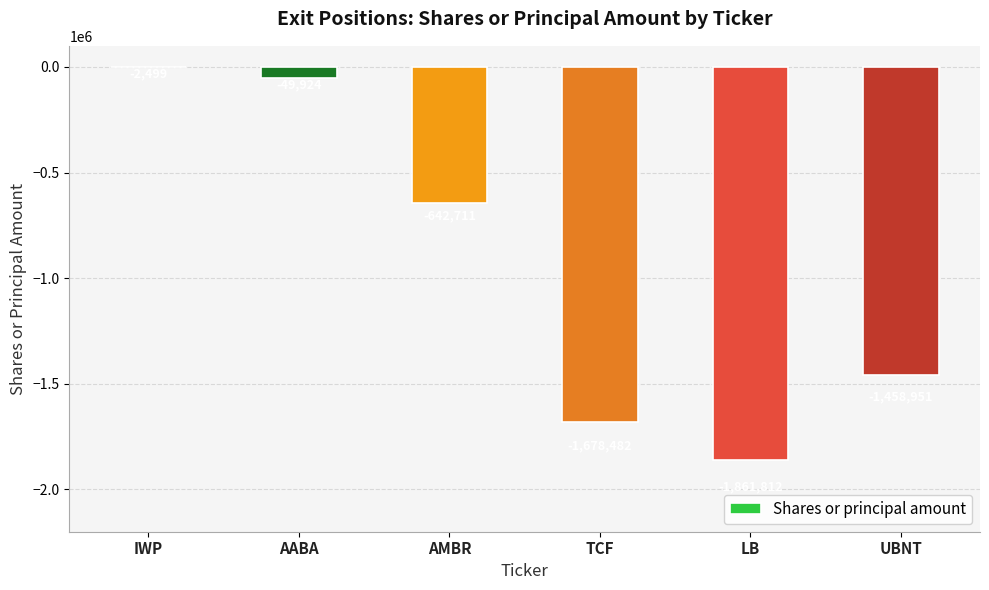

Reading right to left, list all the values displayed in this chart.

UBNT=-1458951	LB=-1861812	TCF=-1678482	AMBR=-642711	AABA=-49924	IWP=-2499